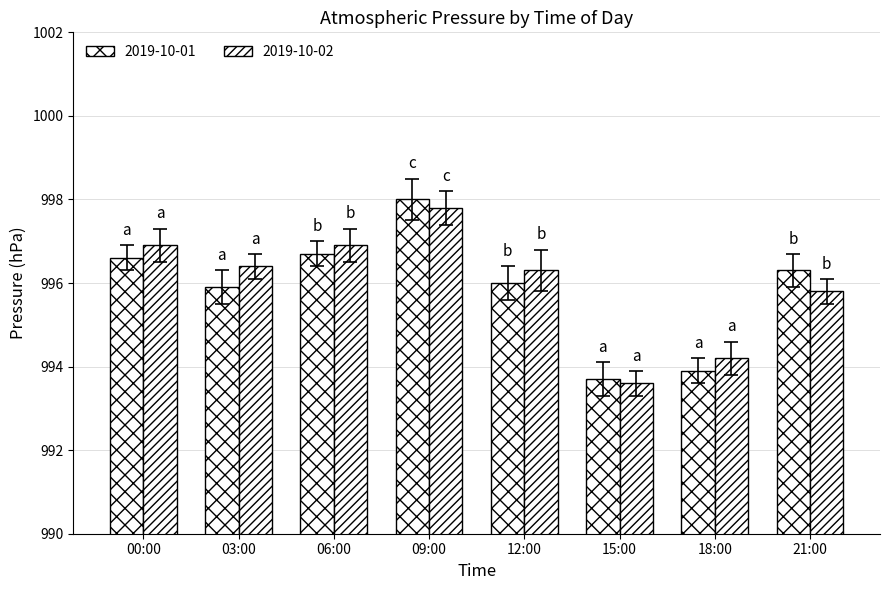

How many data points in 2019-10-02 are less than 996?

3